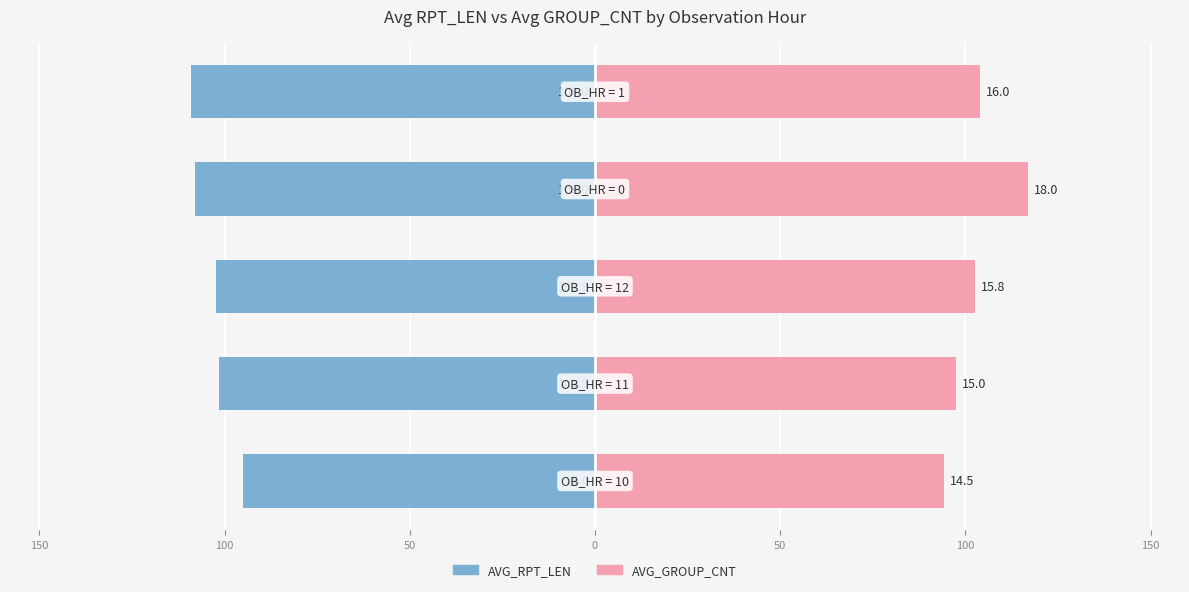

True or false: AVG_GROUP_CNT has a value of 21.2 at 100.

False